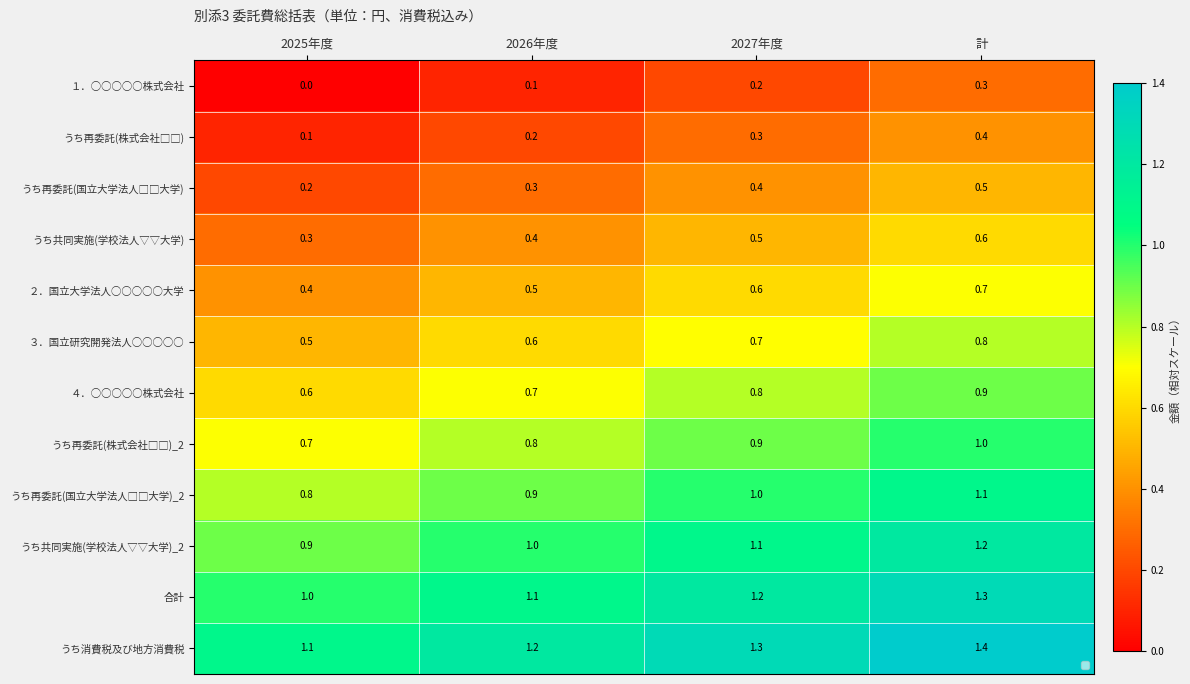

What is the total value across all series at 計?

10.2